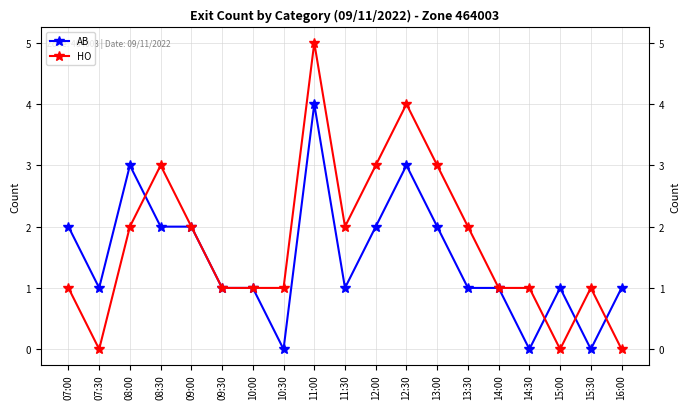

The HO series shows 3 at 11:30. True or false?

False